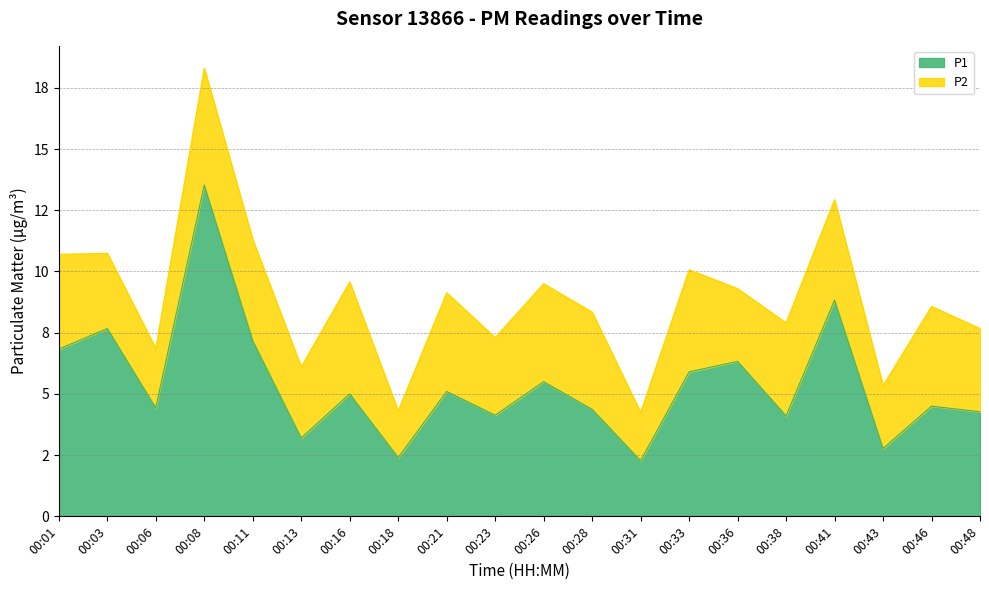

At which label does the data first exceed 5?

00:01